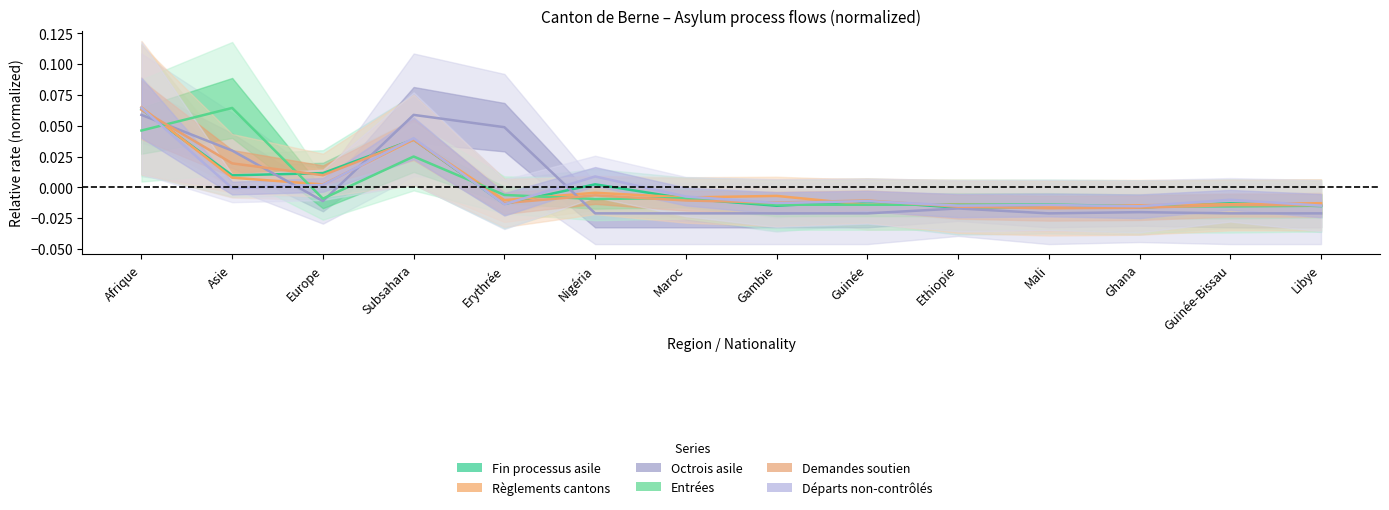

How many interior local valleys does the col_9 (Fin processus asile) series have?

5